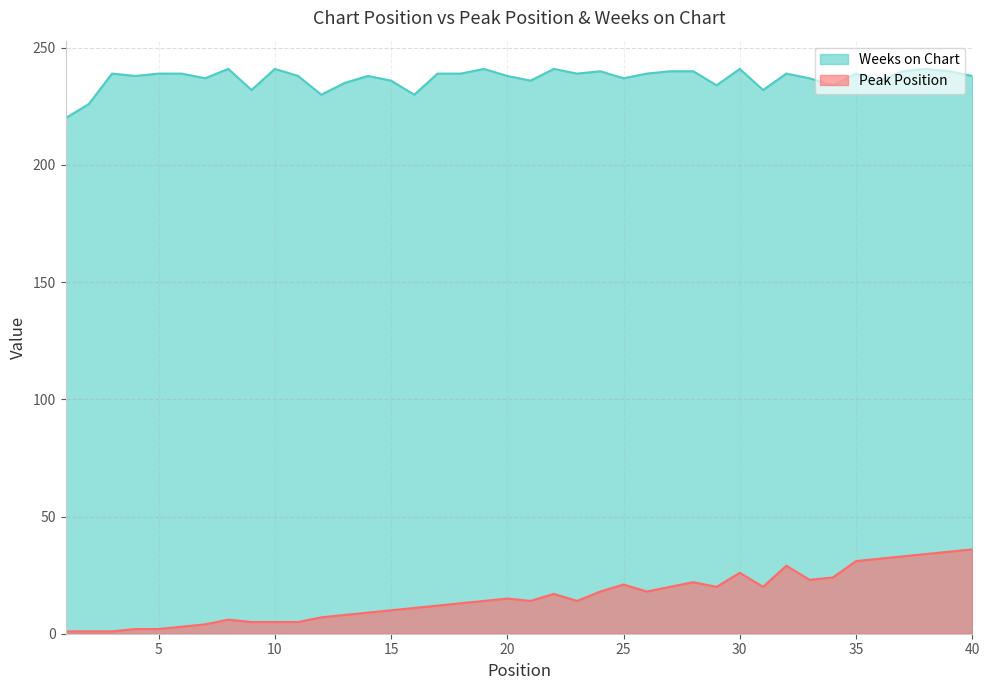

How many interior local peaks does the Weeks on Chart series have?

11